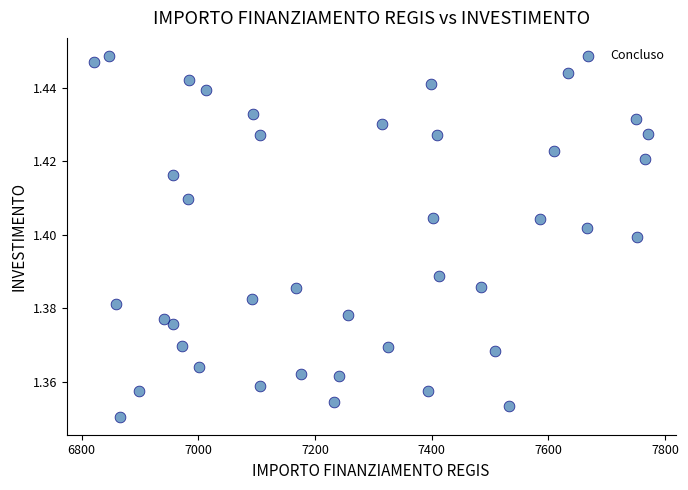

What is the range of X values (max minus min)?

949.3